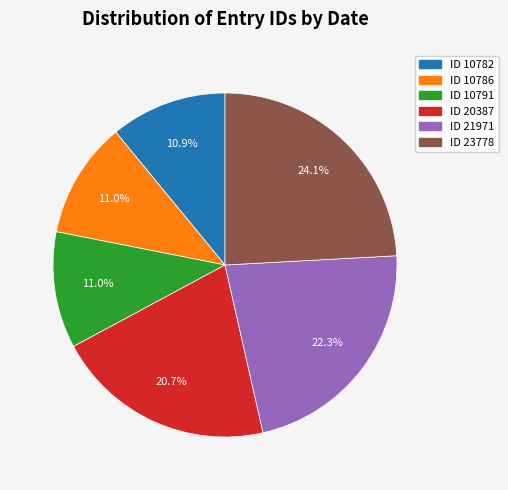

Count the number of slices in the pie.

6